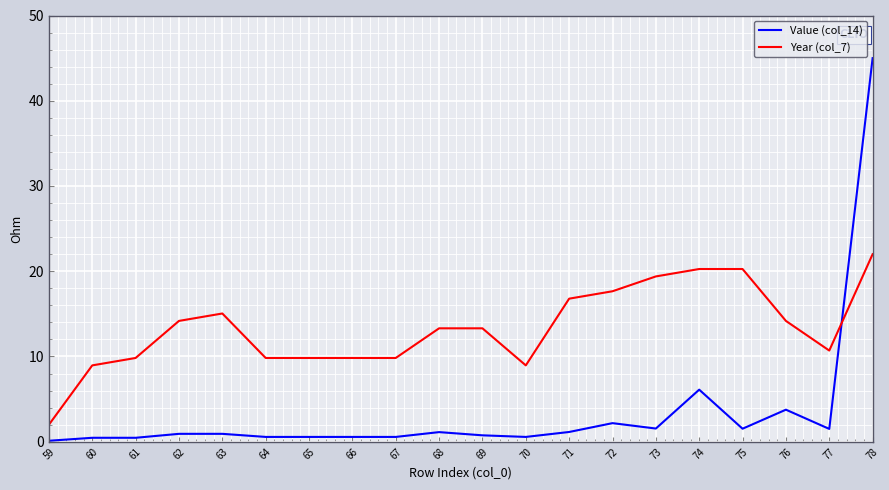

Does the chart display data point markers on the line(s)?

No